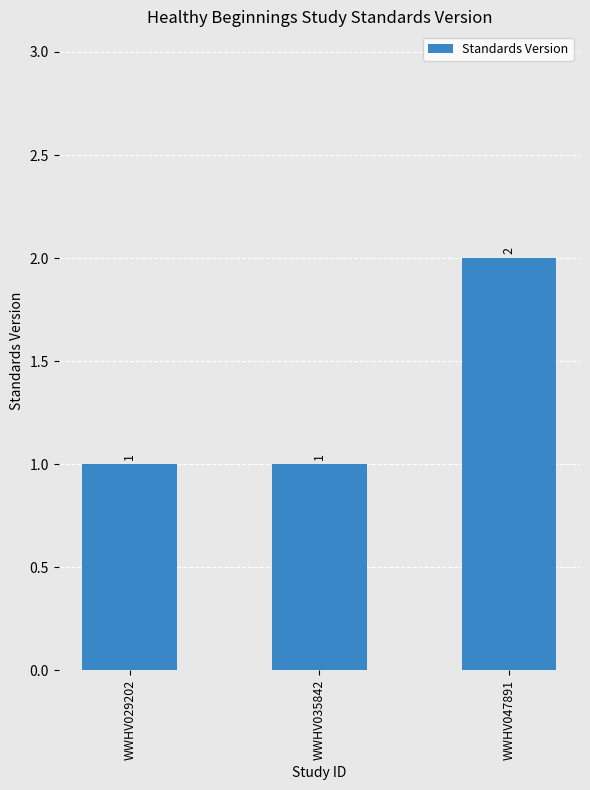

Is it true that the value at WWHV029202 is 0?

False